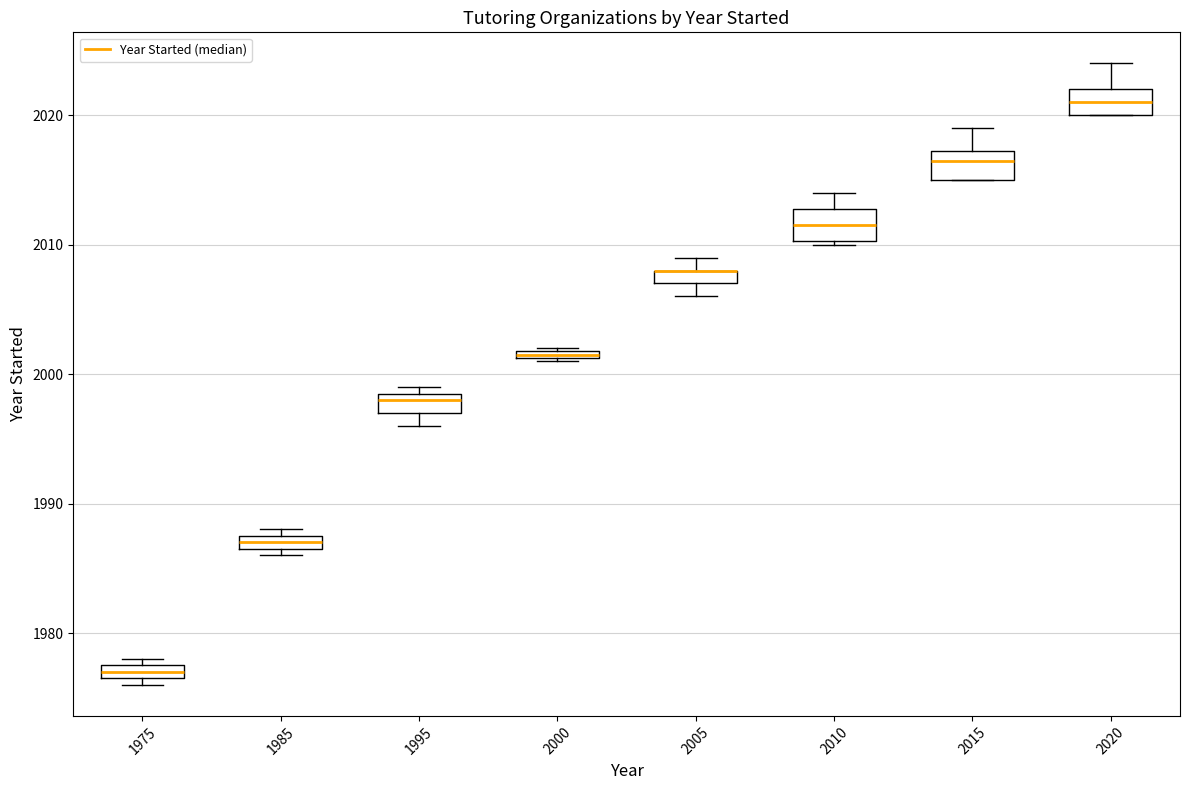

Where is the lower edge of the box at x = 2005 on the y-axis? The values are not printed on the chart, so give them approximately, as read against the axis.

2007